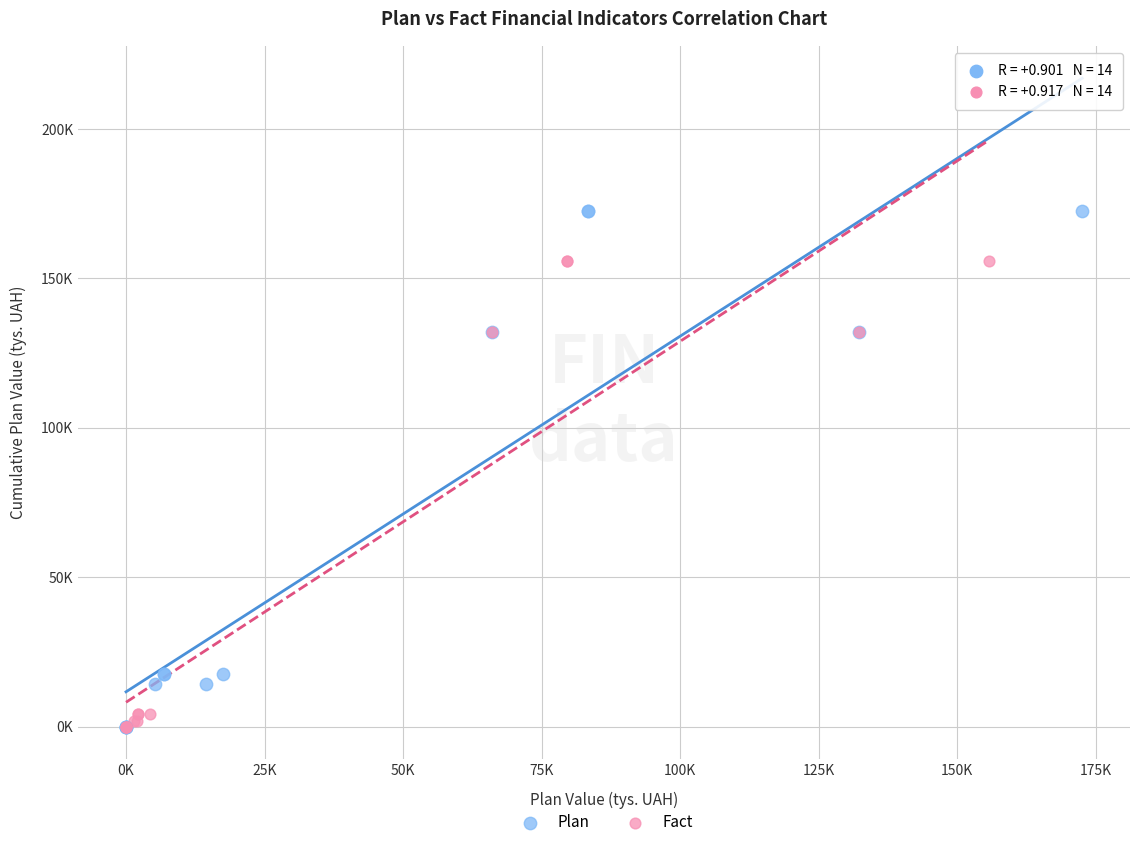

What are all the series names shown in the legend?

Plan, Fact